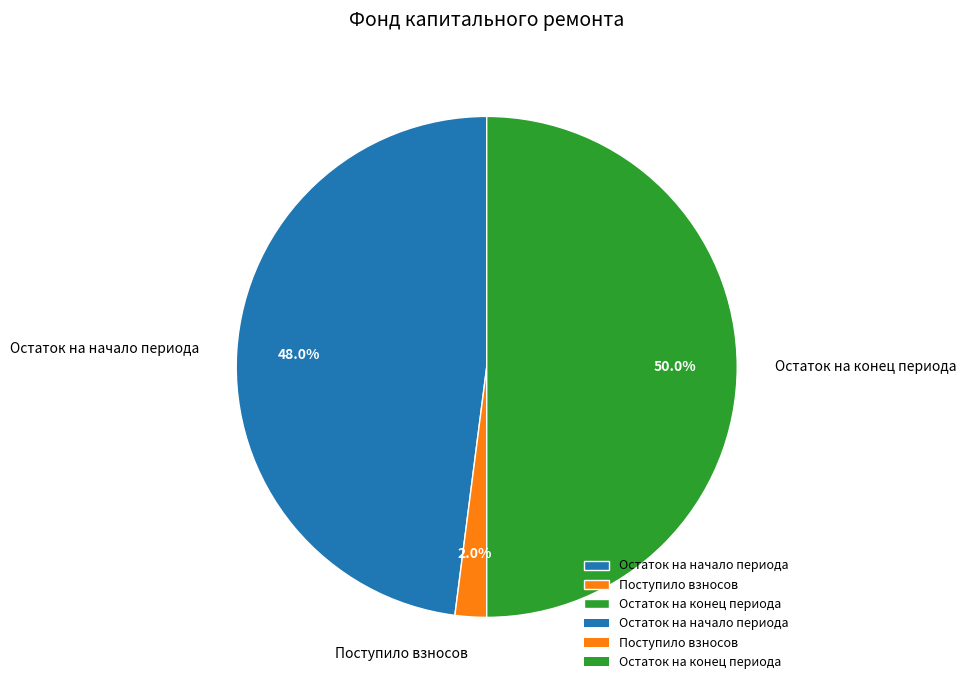

How many segments does this pie chart have?

3